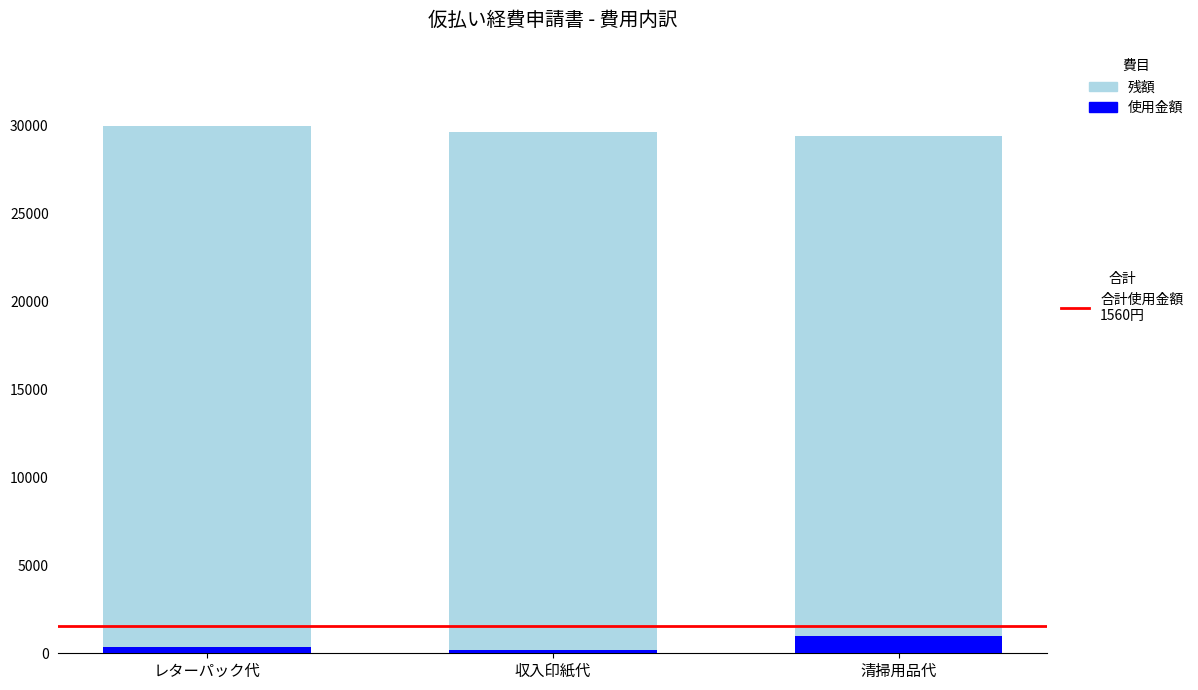

What is the total value across all series at 清掃用品代?

29440